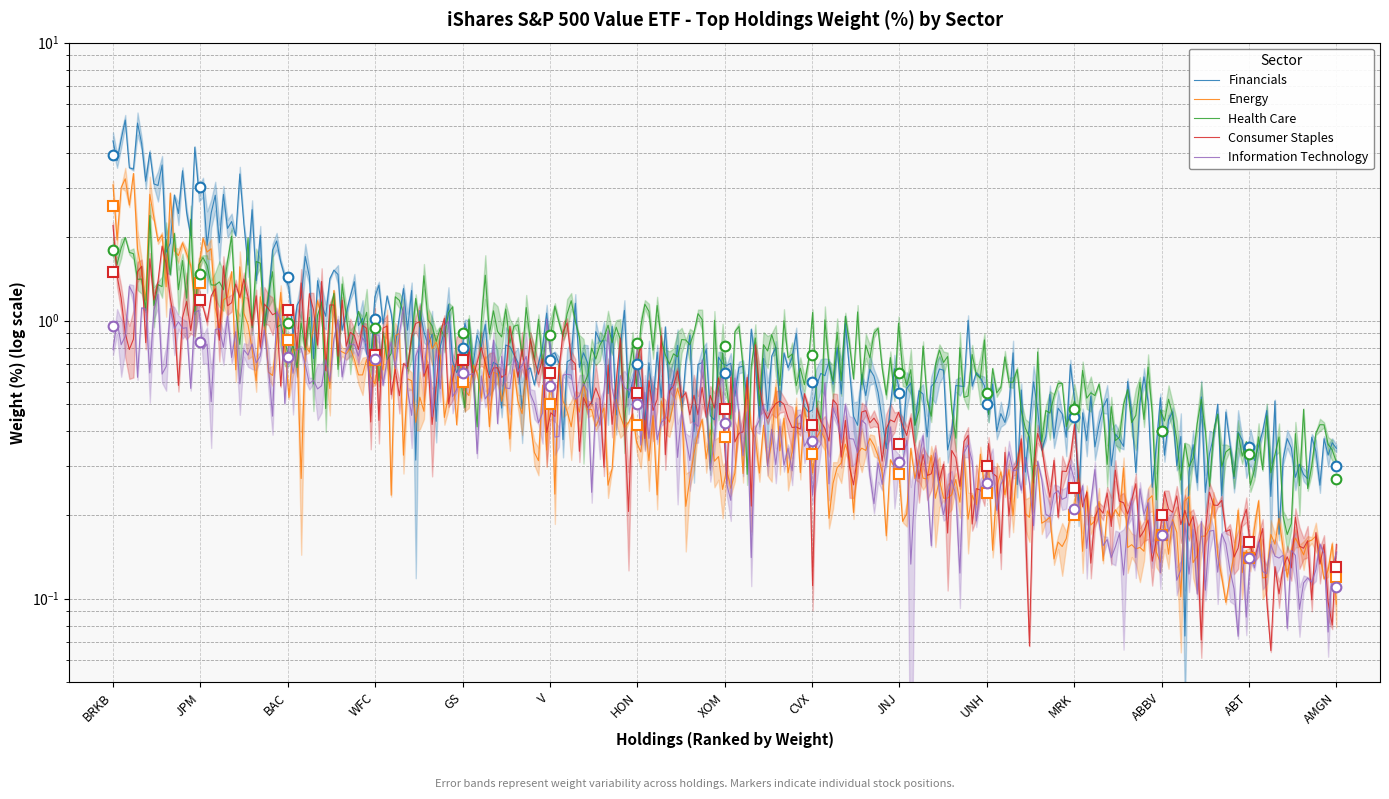

Which has a higher value, ABT or MRK?

MRK